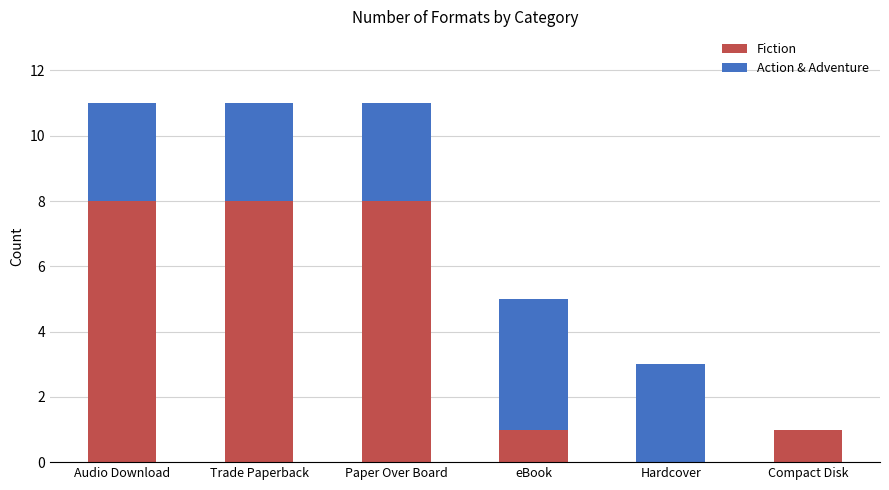

What is the total value across all series at Compact Disk?

1